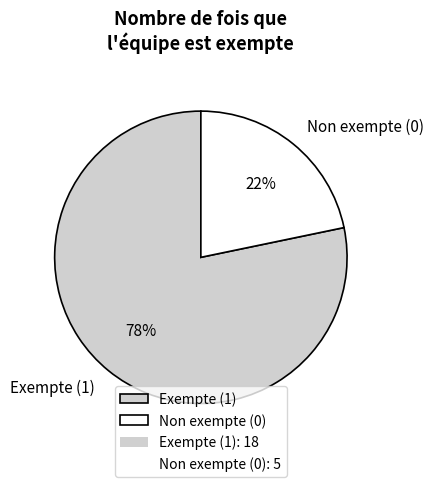

How many slices are in this pie chart?

2